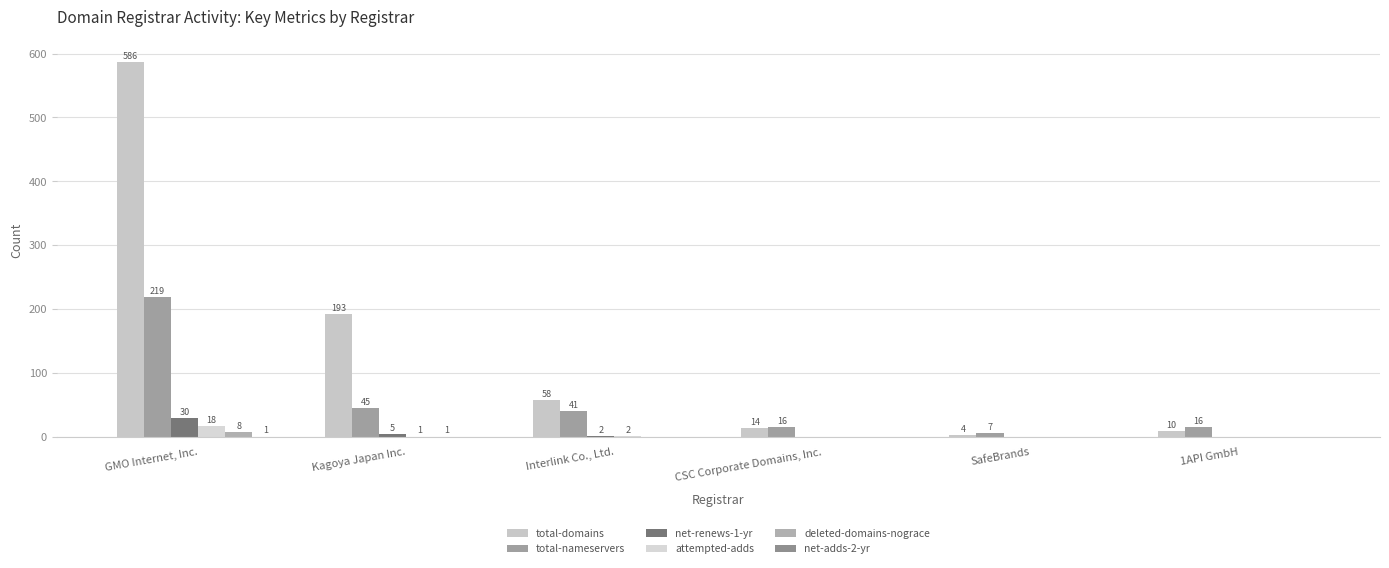

Which category has the highest value in the net-renews-1-yr series?

GMO Internet, Inc.